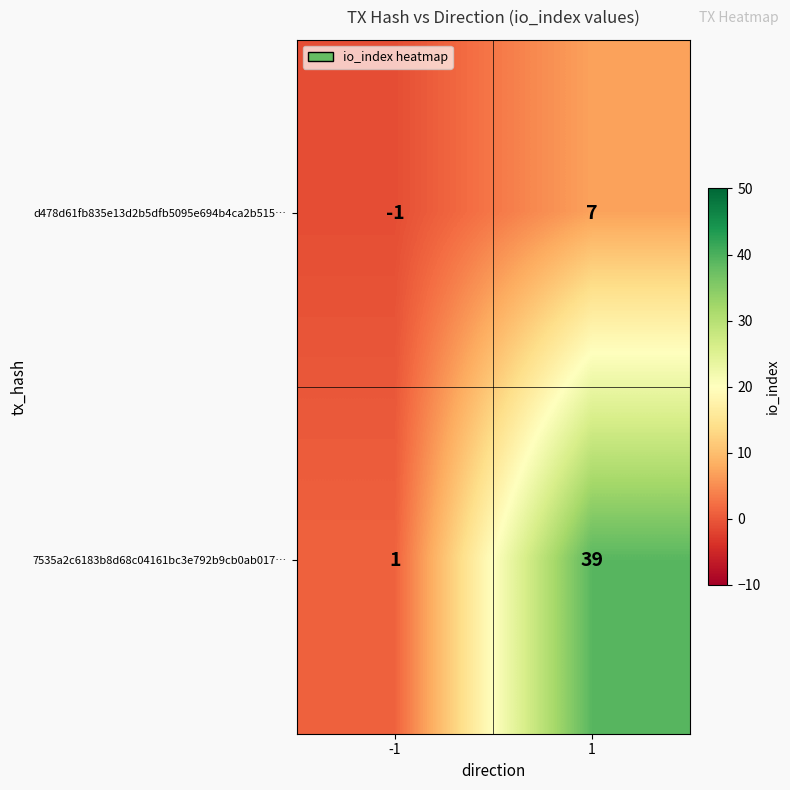

At which category is the sum across all series the highest?

1